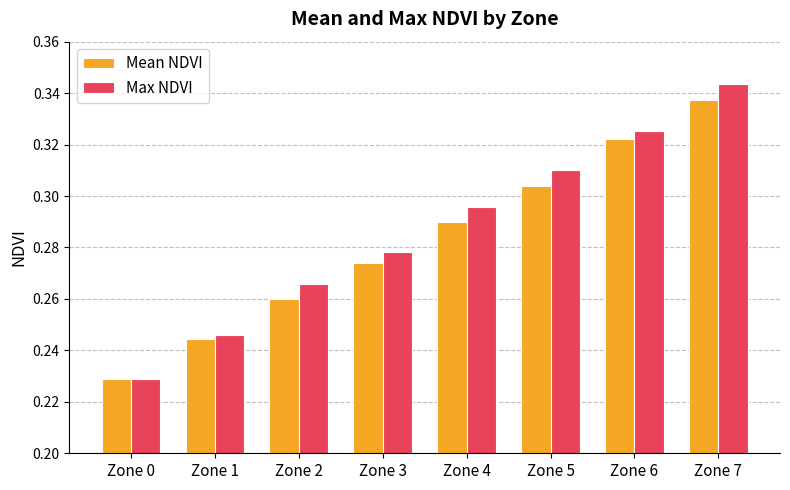

Which category has the highest value in the Mean NDVI series?

Zone 7